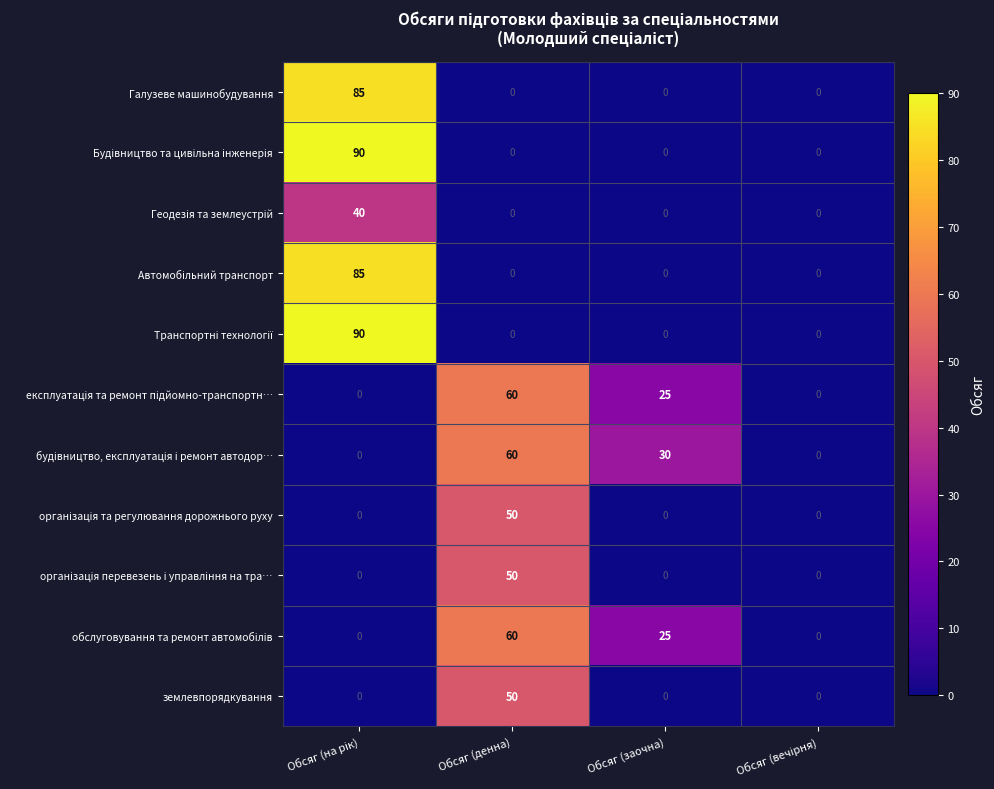

What is the difference between the maximum and minimum values in the землевпорядкування series?

50